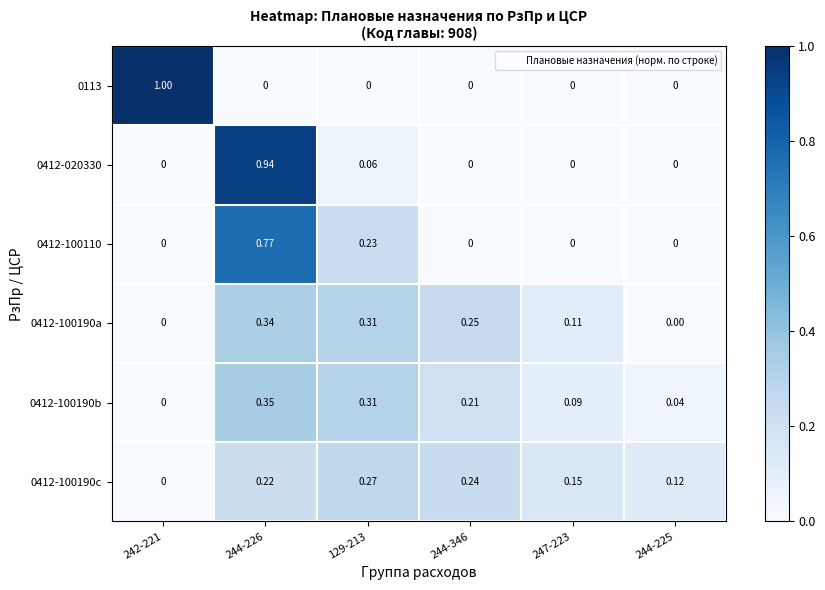

Is the value of 0412-100190b at 244-346 greater than the value of 0113 at 247-223?

Yes